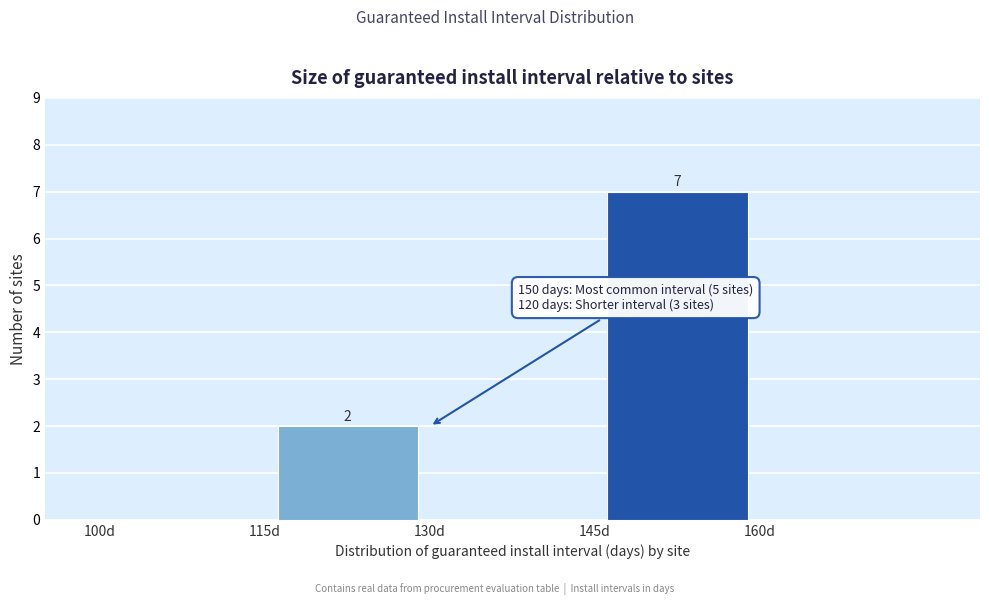

Over which range of the x-axis is the bar tallest?

145 to 160